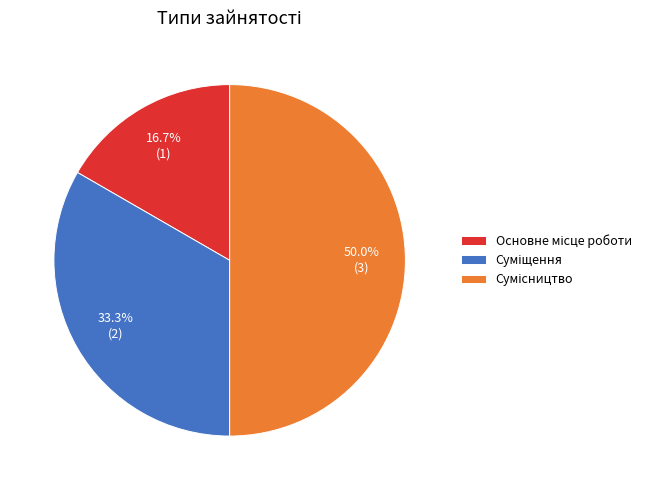

What percentage is NOT represented by Суміщення?

66.7%